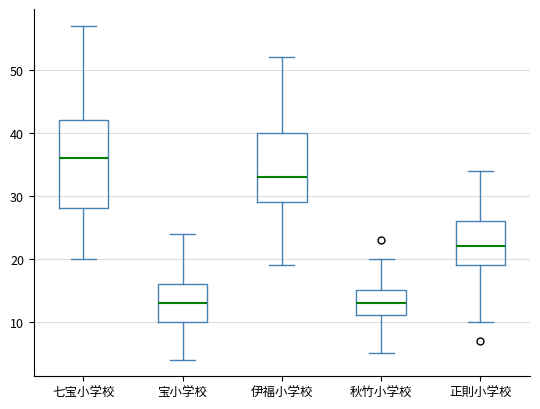

Reading left to right, read every box against the y-axis: the position of its median line, the range the box covers, and the ends of its whiskers. The values are not printed on the chart, so give them approximately, as read against the axis.

七宝小学校: median 36, box 28 to 42, whiskers 20 to 57
宝小学校: median 13, box 10 to 16, whiskers 4 to 24
伊福小学校: median 33, box 29 to 40, whiskers 19 to 52
秋竹小学校: median 13, box 11 to 15, whiskers 5 to 20
正則小学校: median 22, box 19 to 26, whiskers 10 to 34